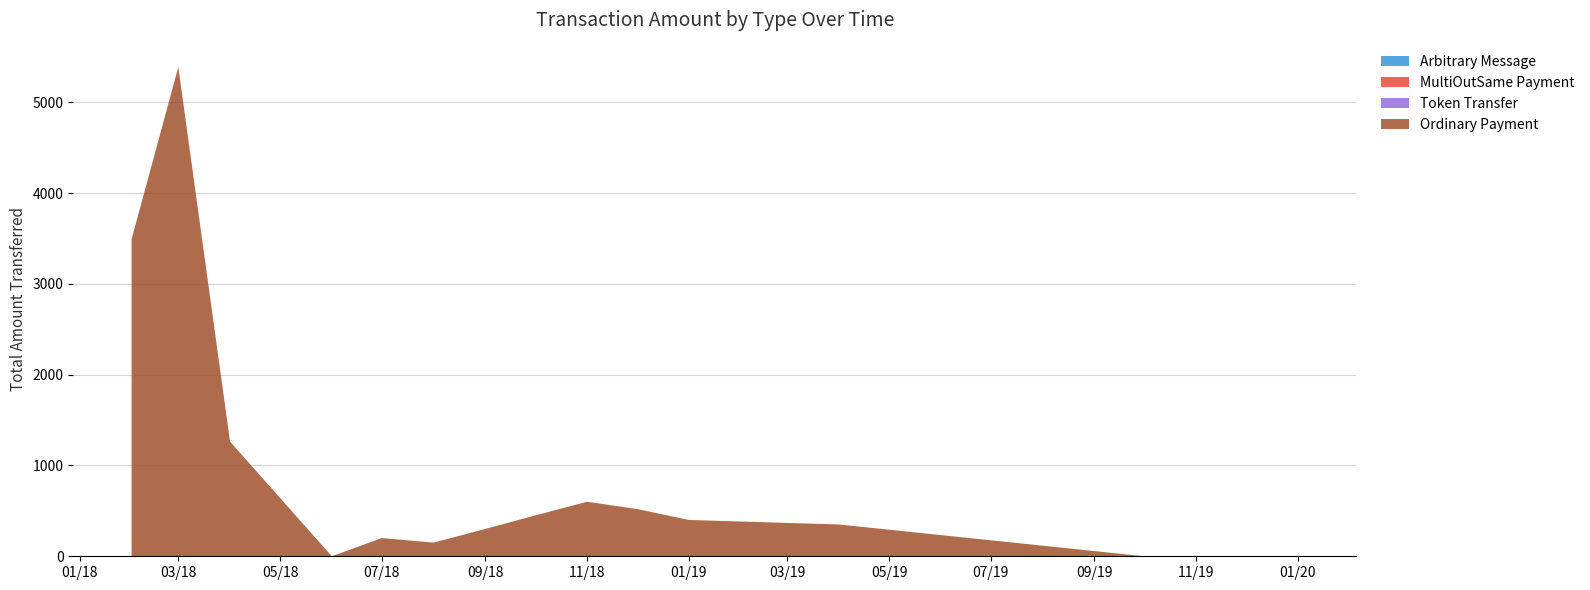

At which category is the sum across all series the highest?

03/18